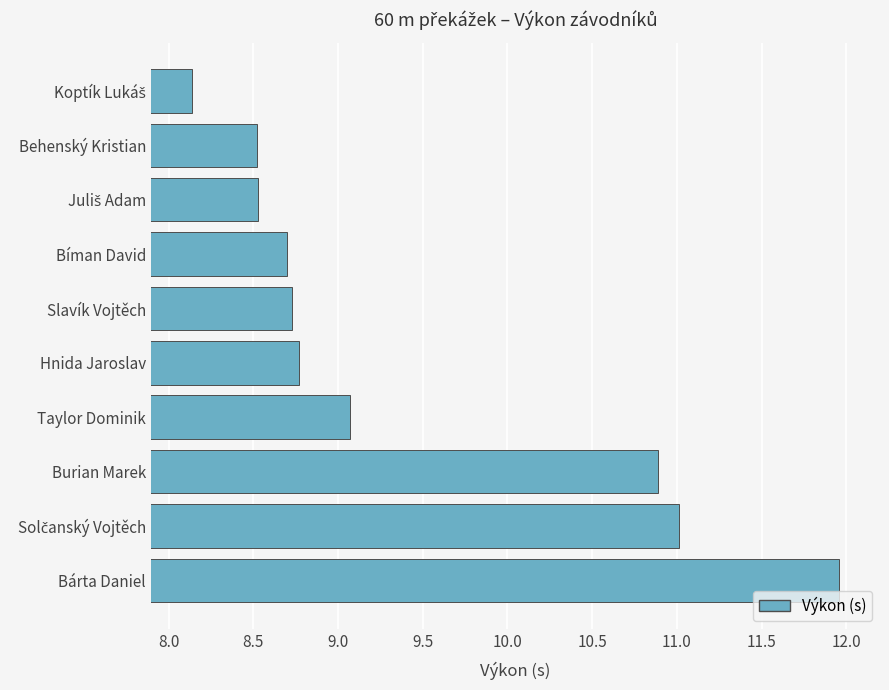

Reading bottom to top, extract all data points from this chart.

12.0	11.0	10.9	9.1	8.8	8.7	8.7	8.5	8.5	8.1